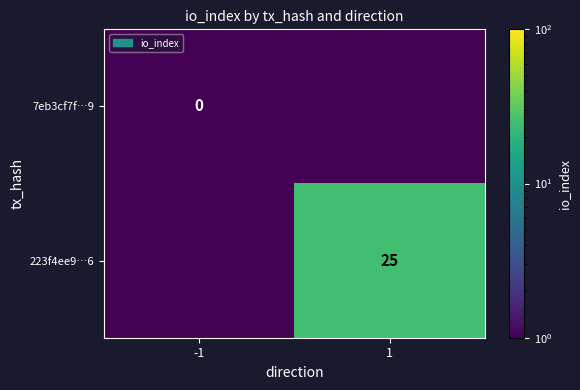

The value of 223f4ee9…6 at 1 is 25.0. True or false?

True